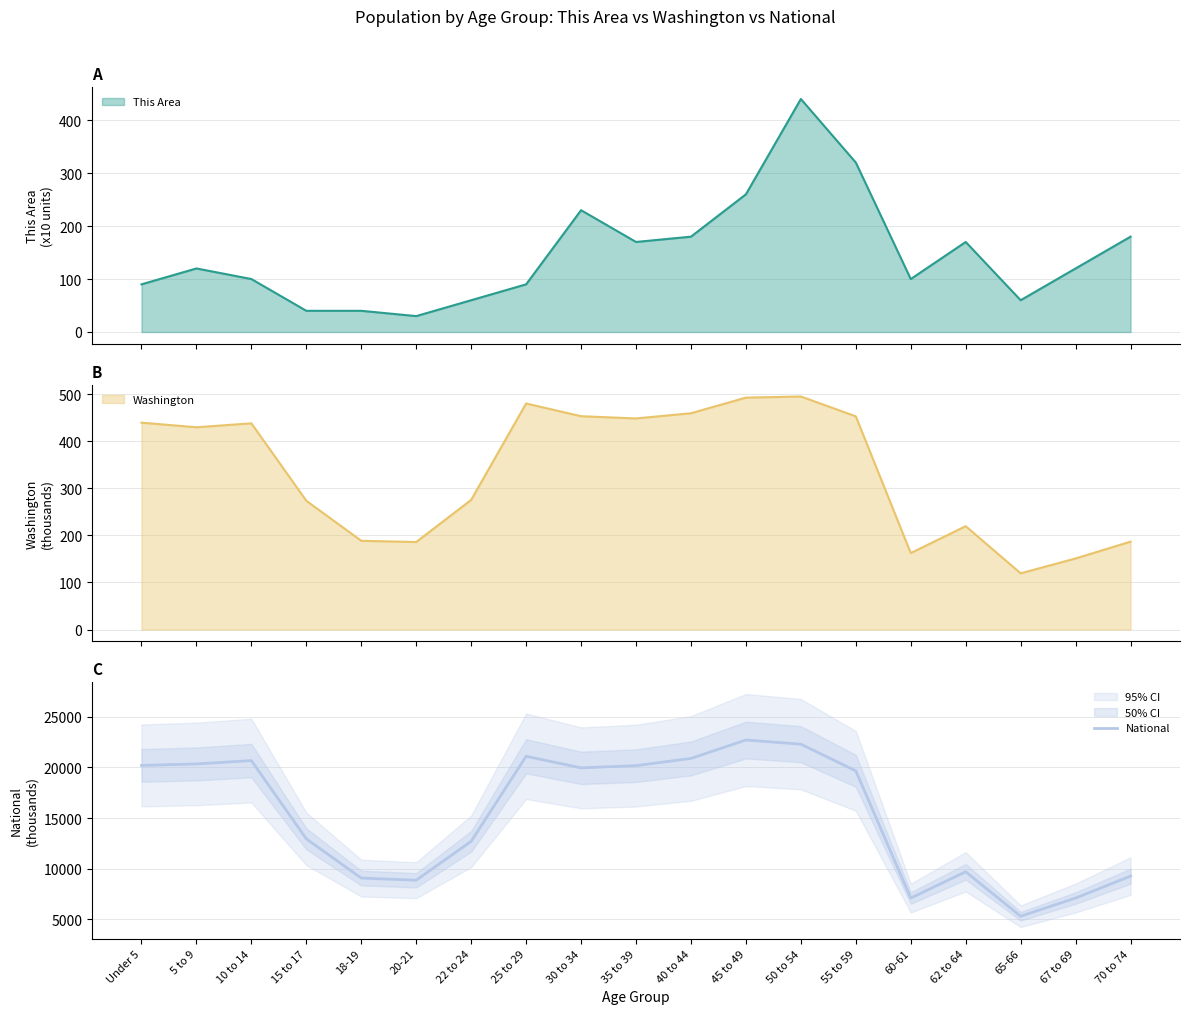

At which category does the data reach its first local valley?

20-21